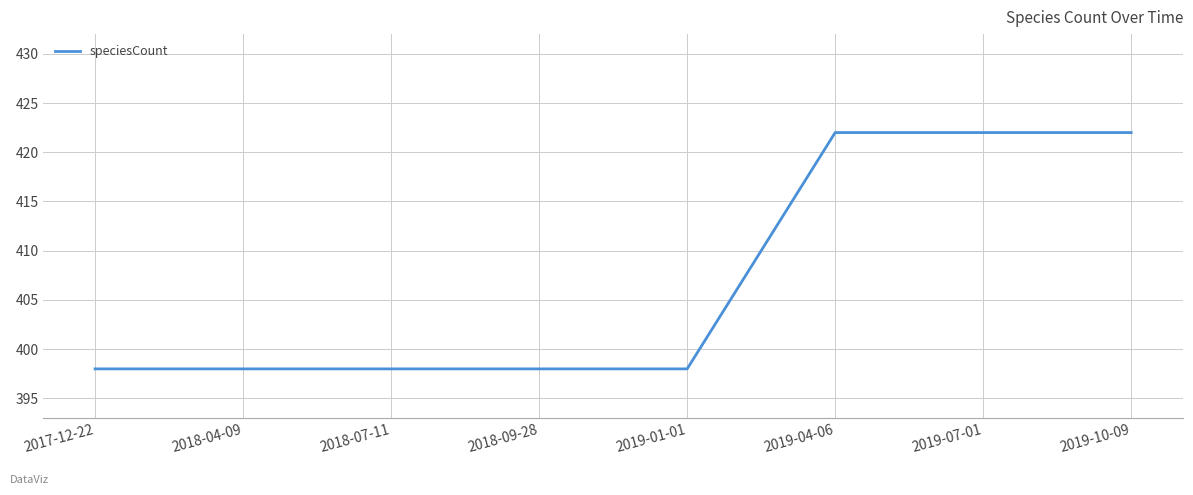

What is the smallest value displayed?

398